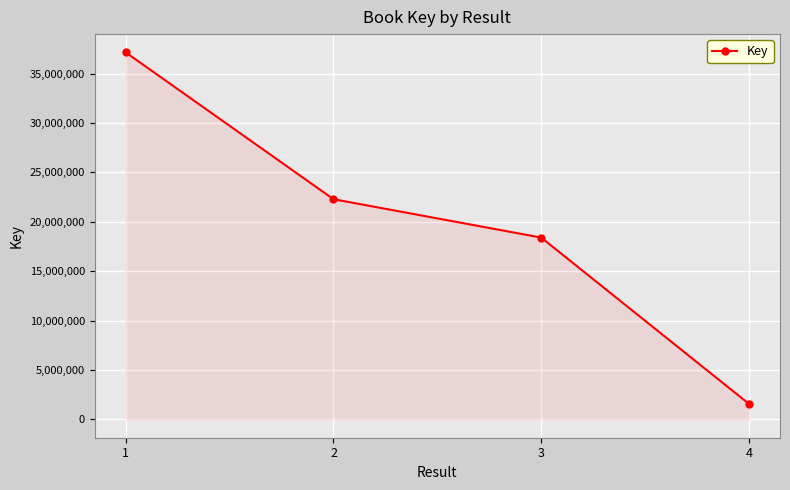

How many lines are shown in the chart?

1